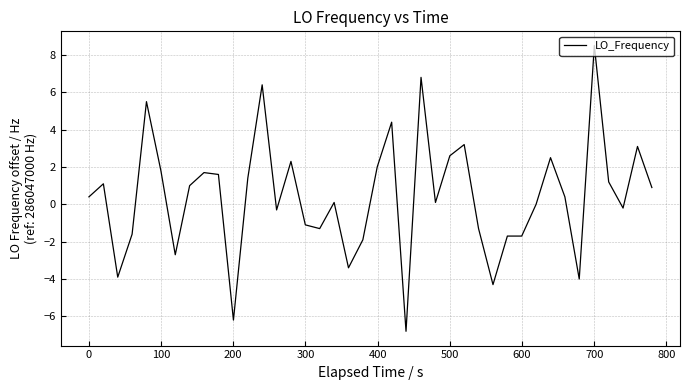

What is the difference between the maximum and minimum values?

15.3